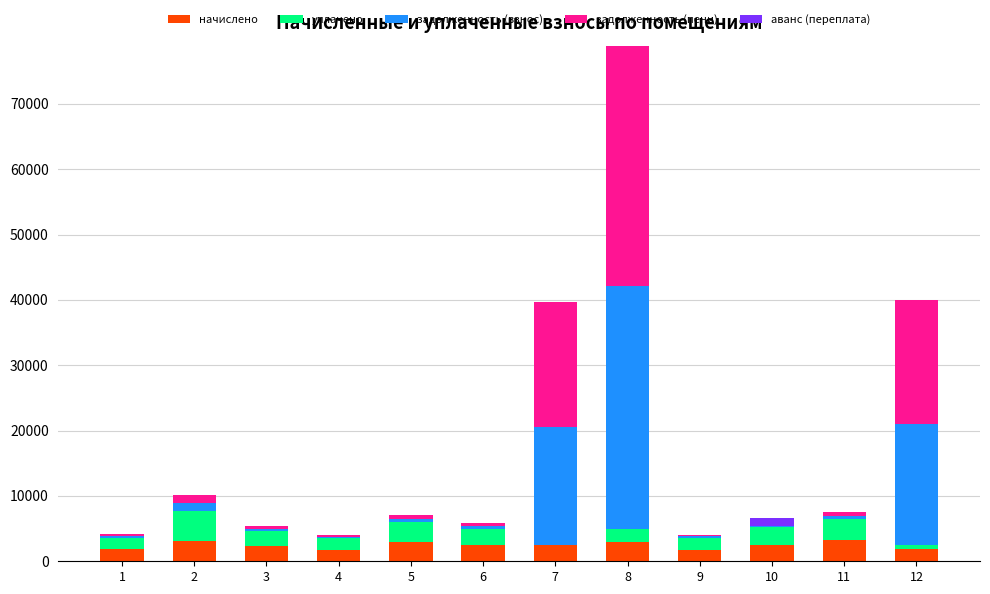

What is the highest value of the начислено series?

3231.9